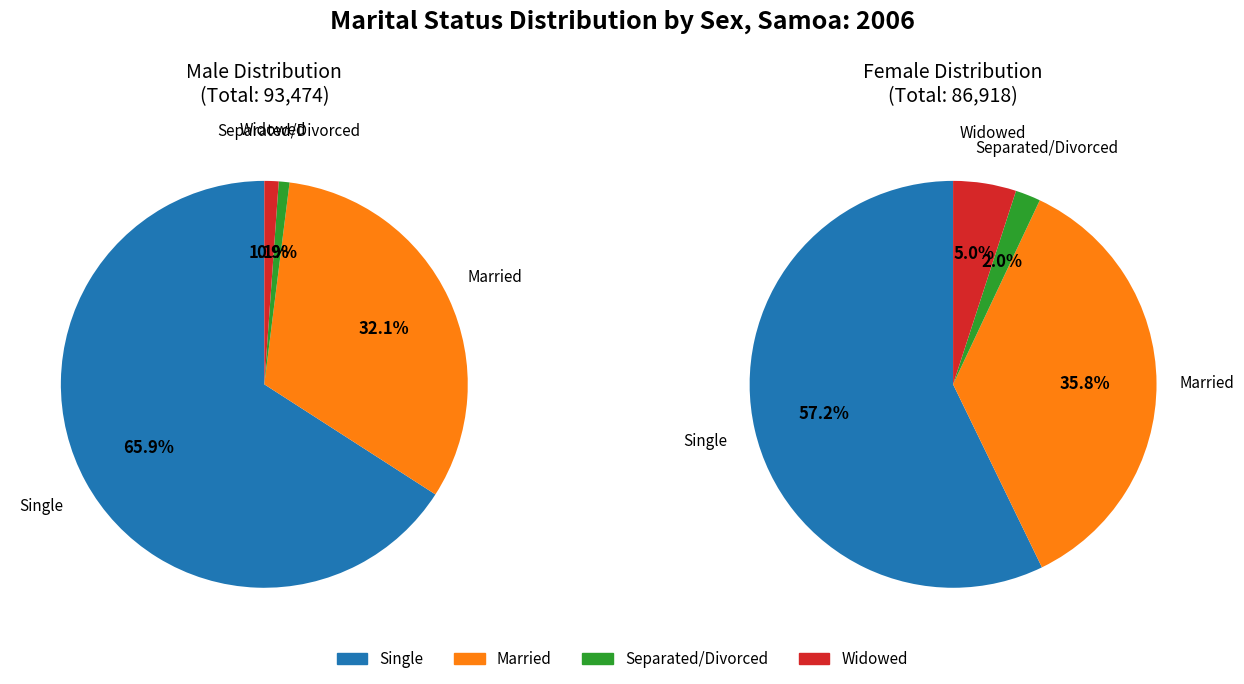

Combined, do Widowed and Single account for over 50%?

Yes